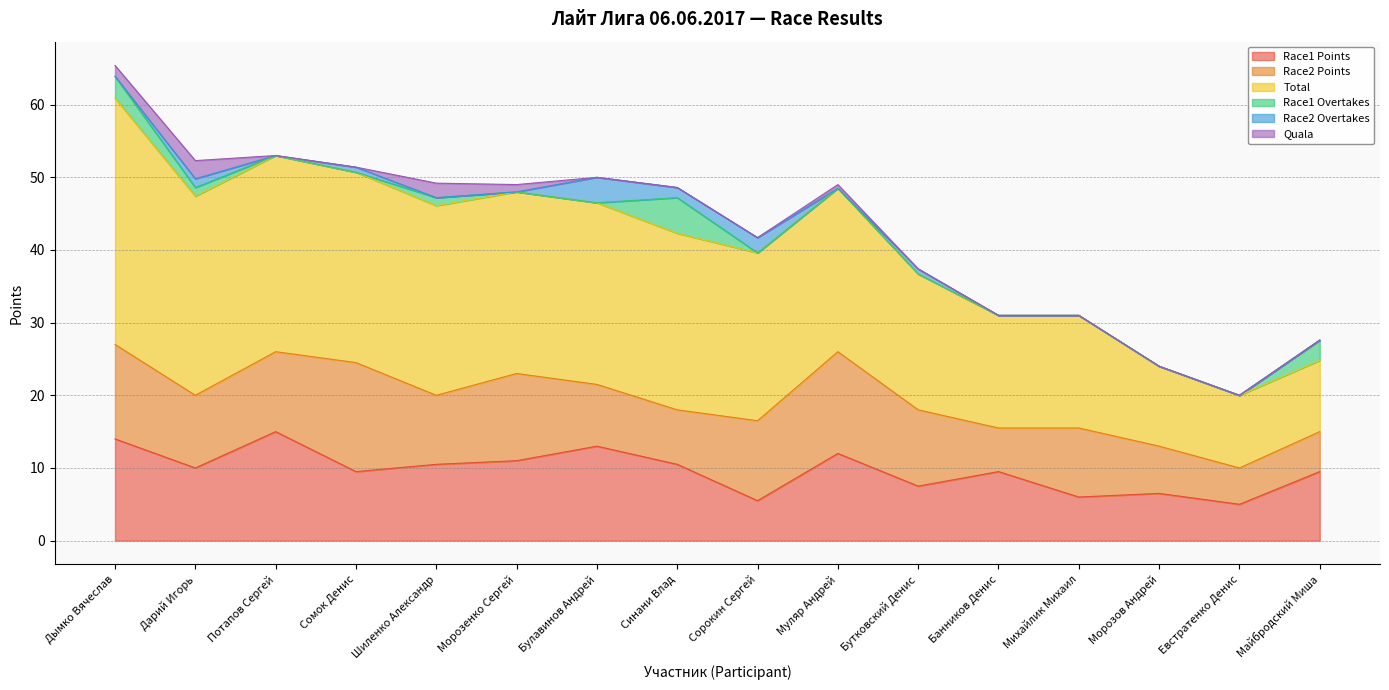

Count the number of categories in the chart.

16